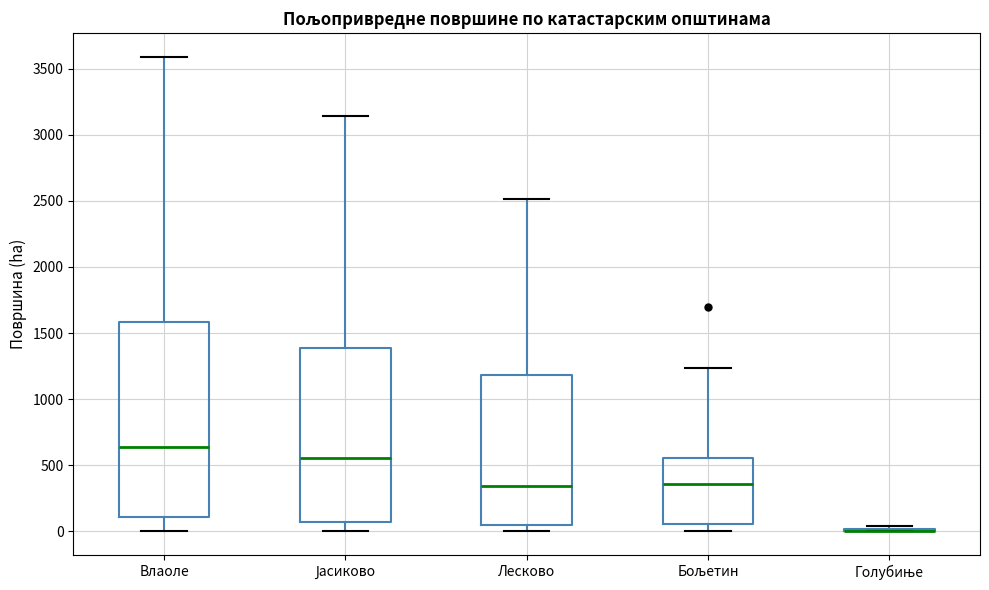

Reading left to right, transcribe this box plot: for each box, give where its median line is, the range the box spans, and where its two whiskers end, as read against the y-axis. The values are not printed on the chart, so give them approximately, as read against the axis.

Влаоле: median 650, box 100 to 1600, whiskers 0 to 3600
Јасиково: median 550, box 50 to 1400, whiskers 0 to 3150
Лесково: median 350, box 50 to 1200, whiskers 0 to 2500
Бољетин: median 350, box 50 to 550, whiskers 0 to 1250
Голубиње: box collapsed to a line at 0, whiskers 0 to 50